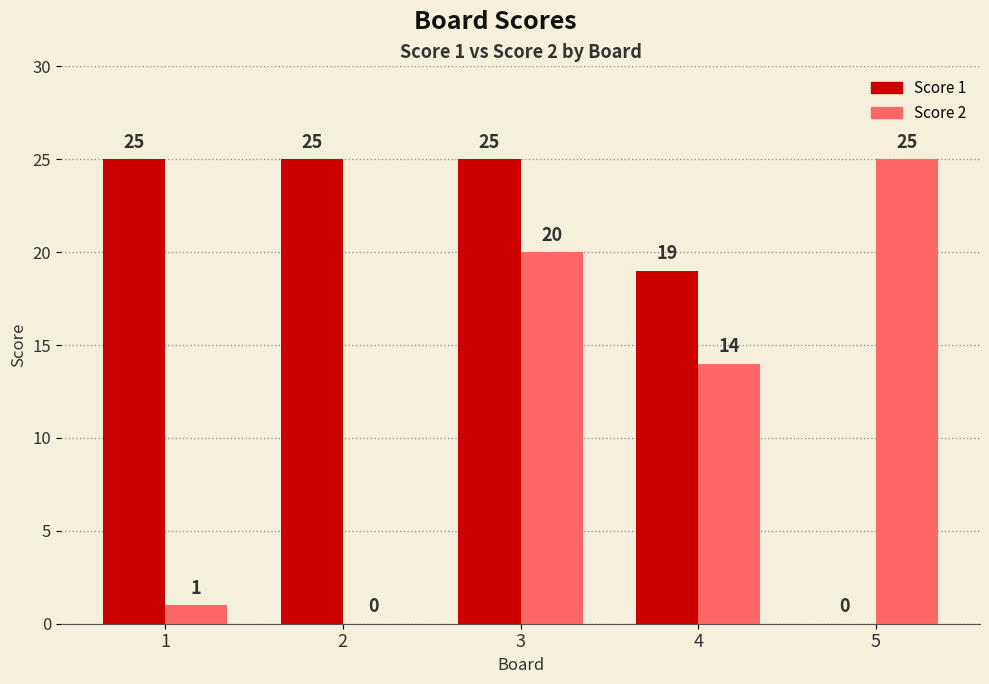

Reading right to left, what are all the values shown in this chart?

Score 1: 0	19	25	25	25
Score 2: 25	14	20	0	1